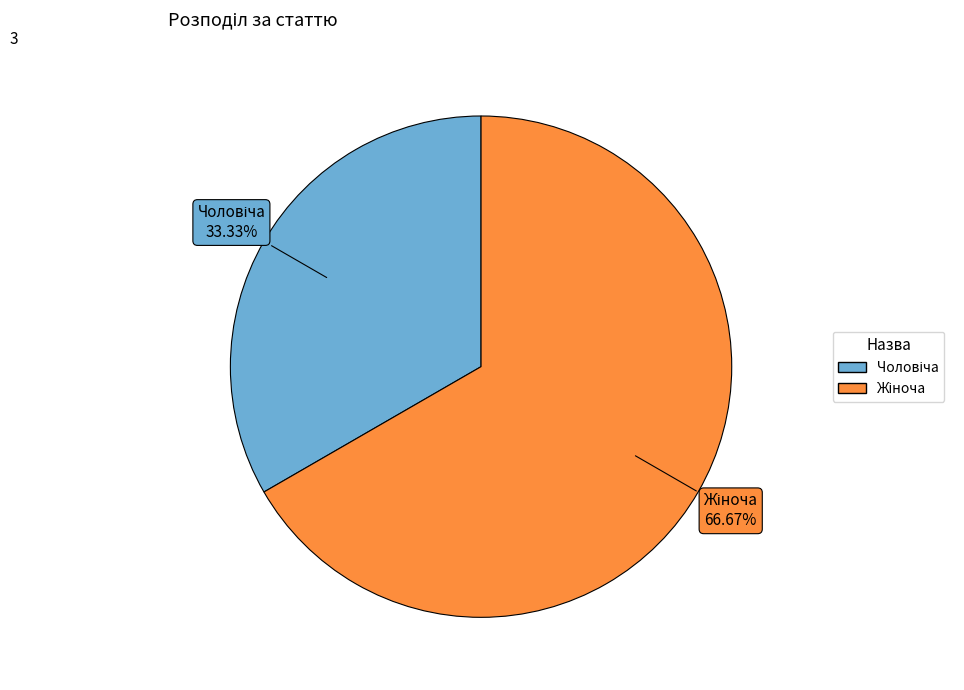

Does any single category account for the majority?

Yes